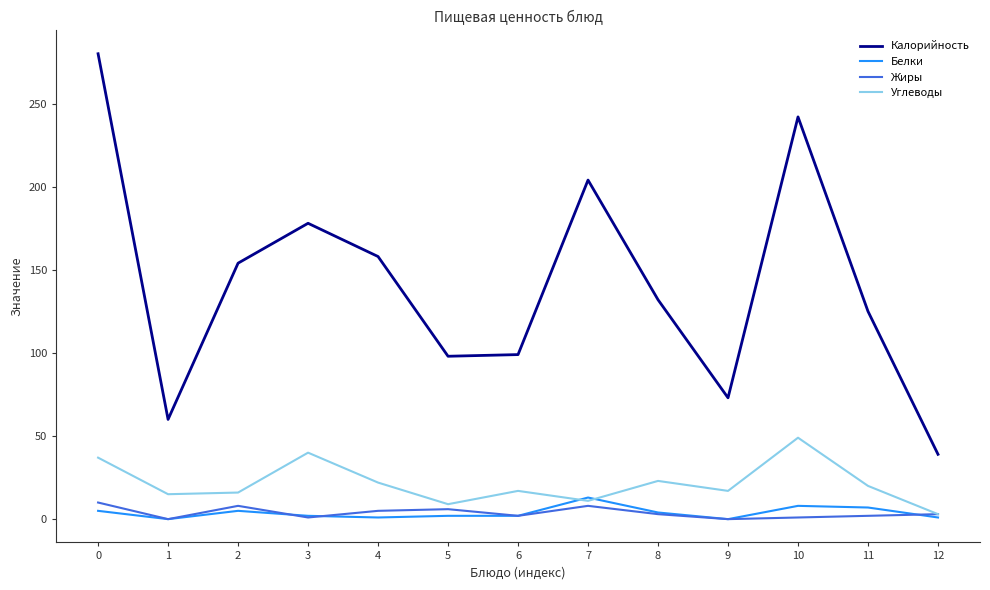

Where is the first local minimum for Жиры?

1